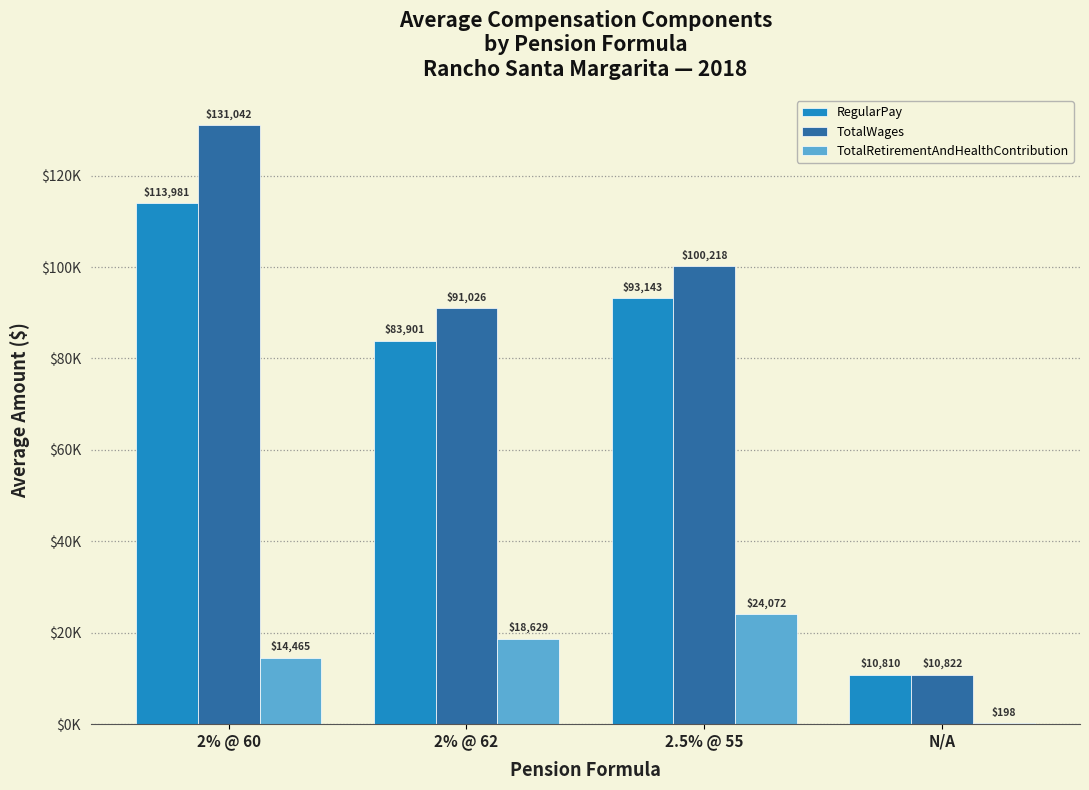

Which series has the largest total across all categories?

TotalWages